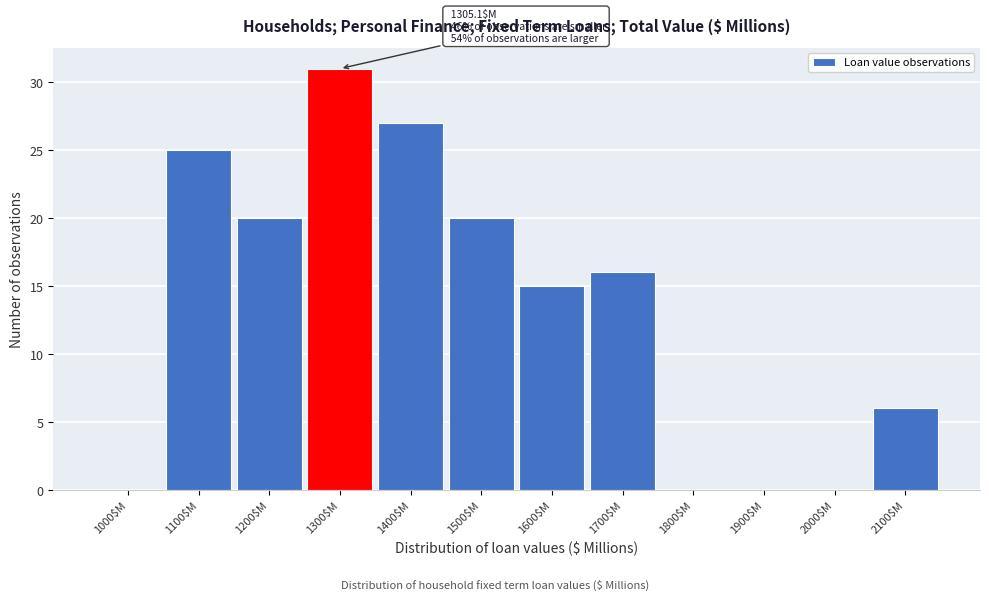

The value at 1900$M is 0. True or false?

True